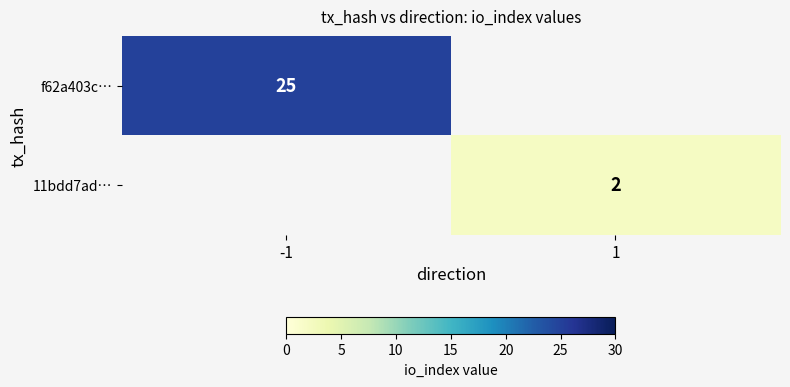

True or false: 11bdd7ad… has a value of 2 at 1.

True